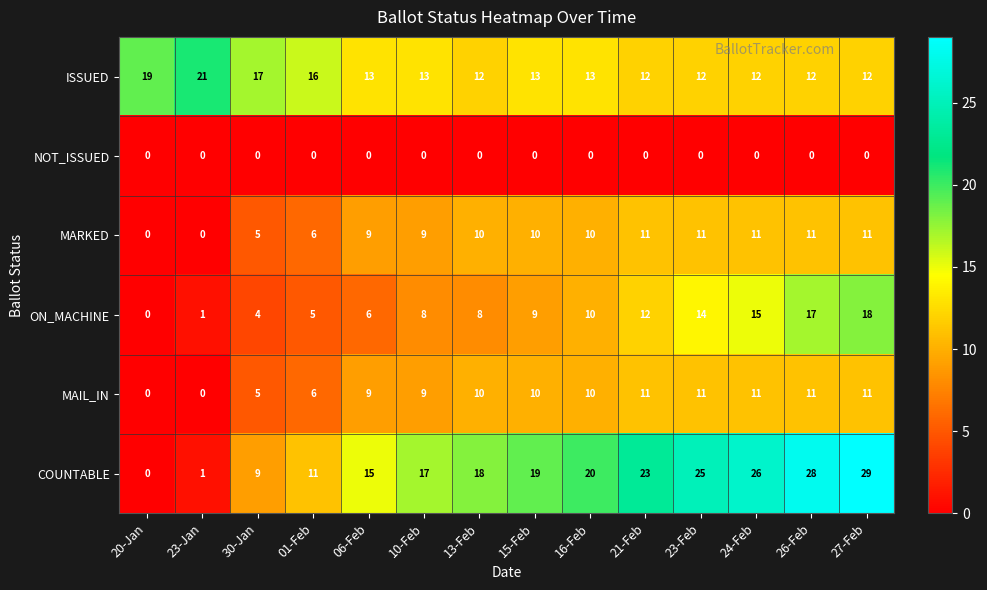

True or false: COUNTABLE has a value of 0 at 20-Jan.

True